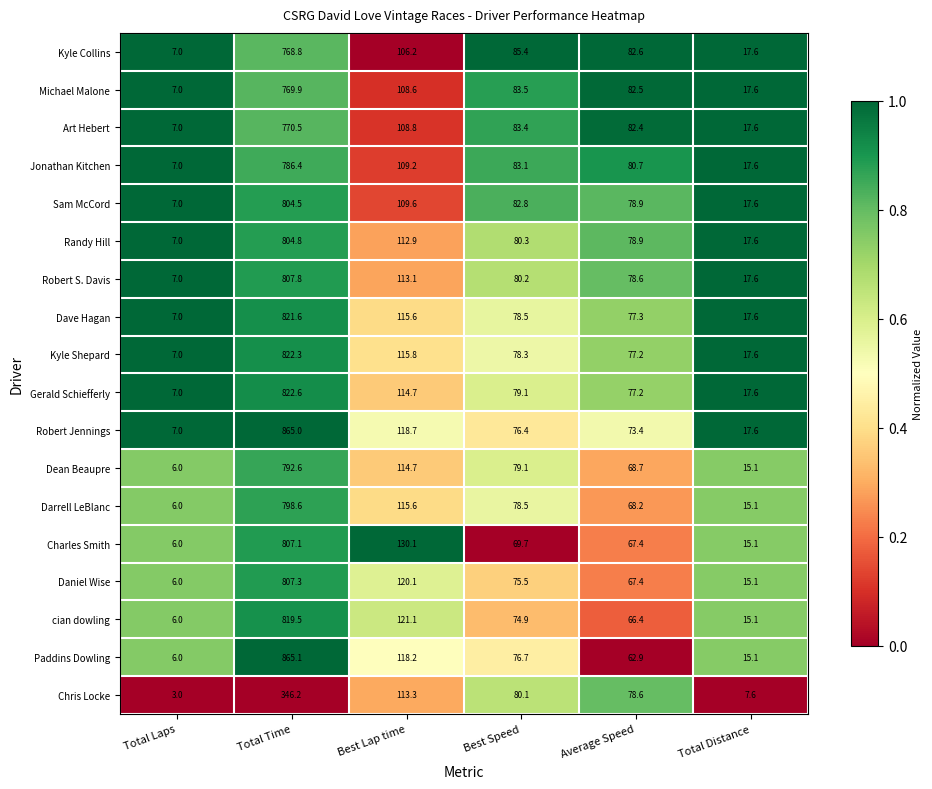

List the labels in order of Chris Locke value, largest first.

Total Time, Best Lap time, Best Speed, Average Speed, Total Distance, Total Laps